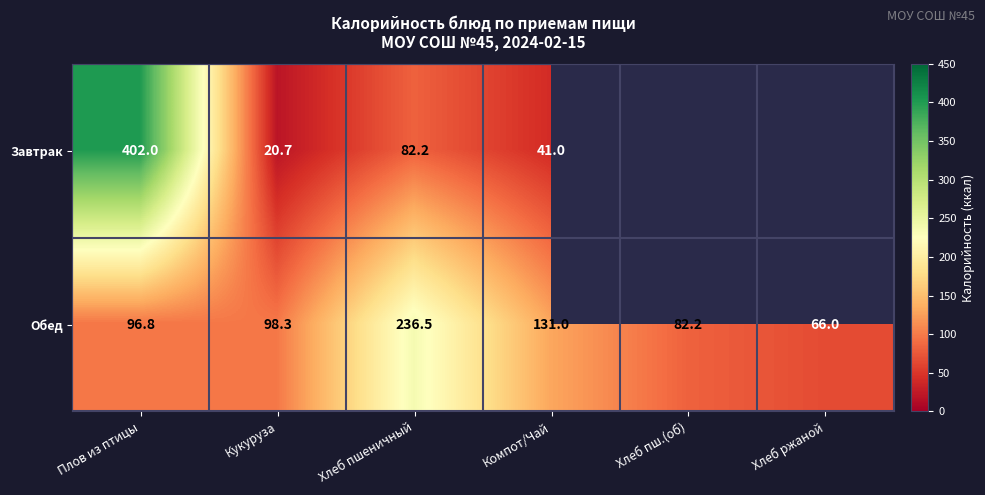

Count the number of data series in this chart.

2